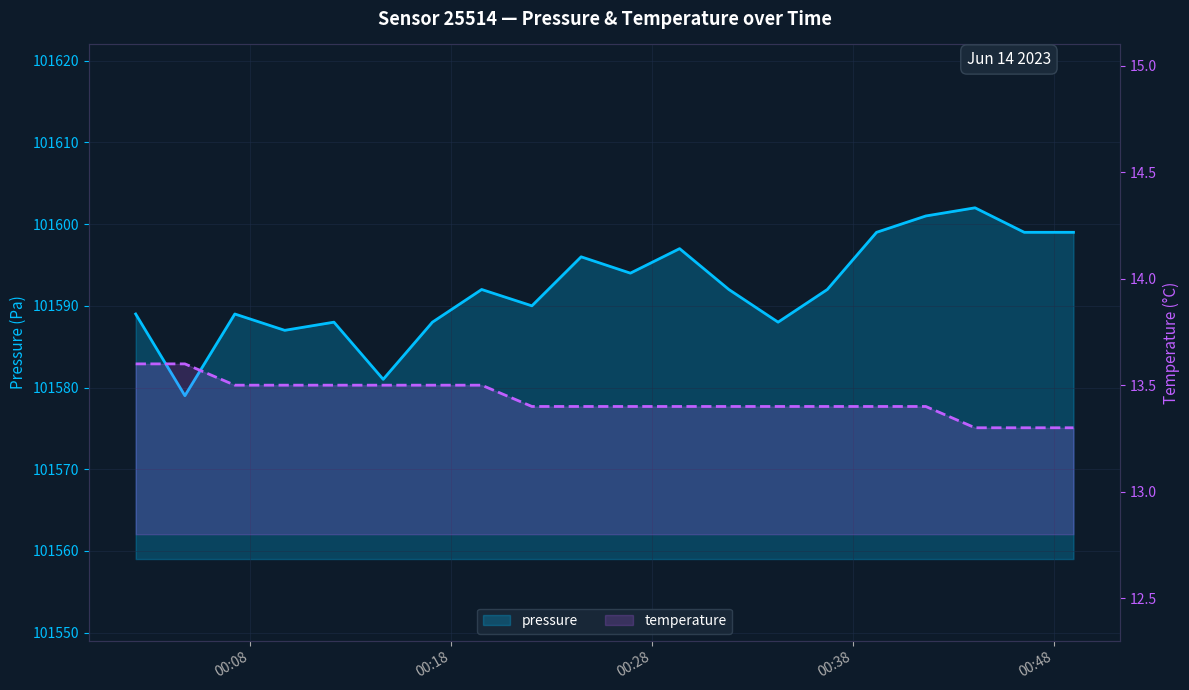

Rank the series by their average value, from highest to lowest.

pressure, temperature